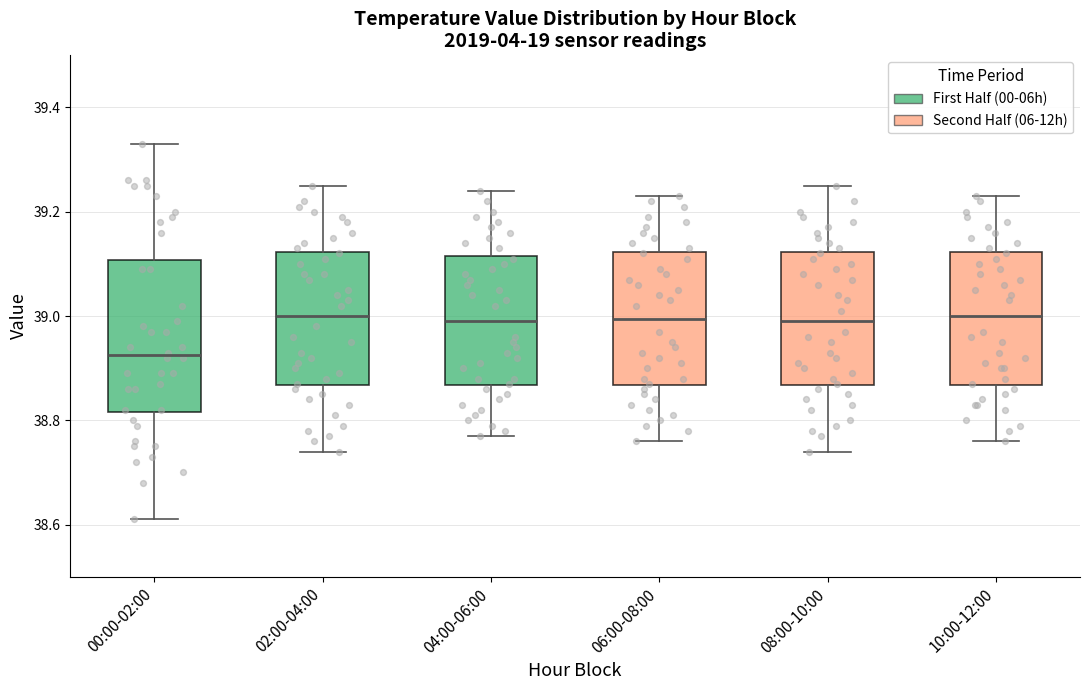

Reading left to right, read every box against the y-axis: the position of its median line, the range the box covers, and the ends of its whiskers. The values are not printed on the chart, so give them approximately, as read against the axis.

00:00-02:00: median 38.92, box 38.82 to 39.10, whiskers 38.62 to 39.34
02:00-04:00: median 39.00, box 38.86 to 39.12, whiskers 38.74 to 39.26
04:00-06:00: median 39.00, box 38.86 to 39.12, whiskers 38.78 to 39.24
06:00-08:00: median 39.00, box 38.86 to 39.12, whiskers 38.76 to 39.24
08:00-10:00: median 39.00, box 38.86 to 39.12, whiskers 38.74 to 39.26
10:00-12:00: median 39.00, box 38.86 to 39.12, whiskers 38.76 to 39.24